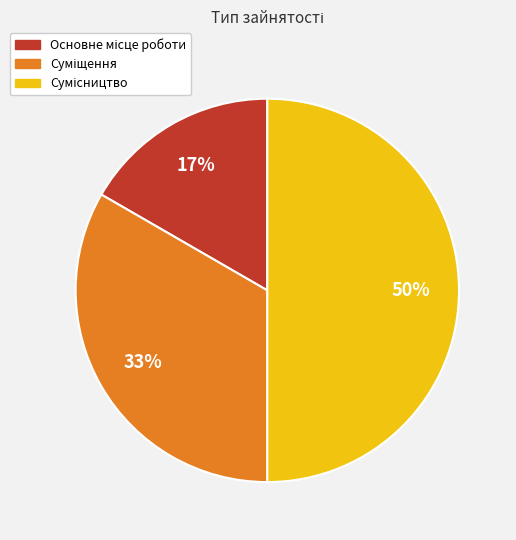

To the nearest percent, what is the average slice percentage?

33%